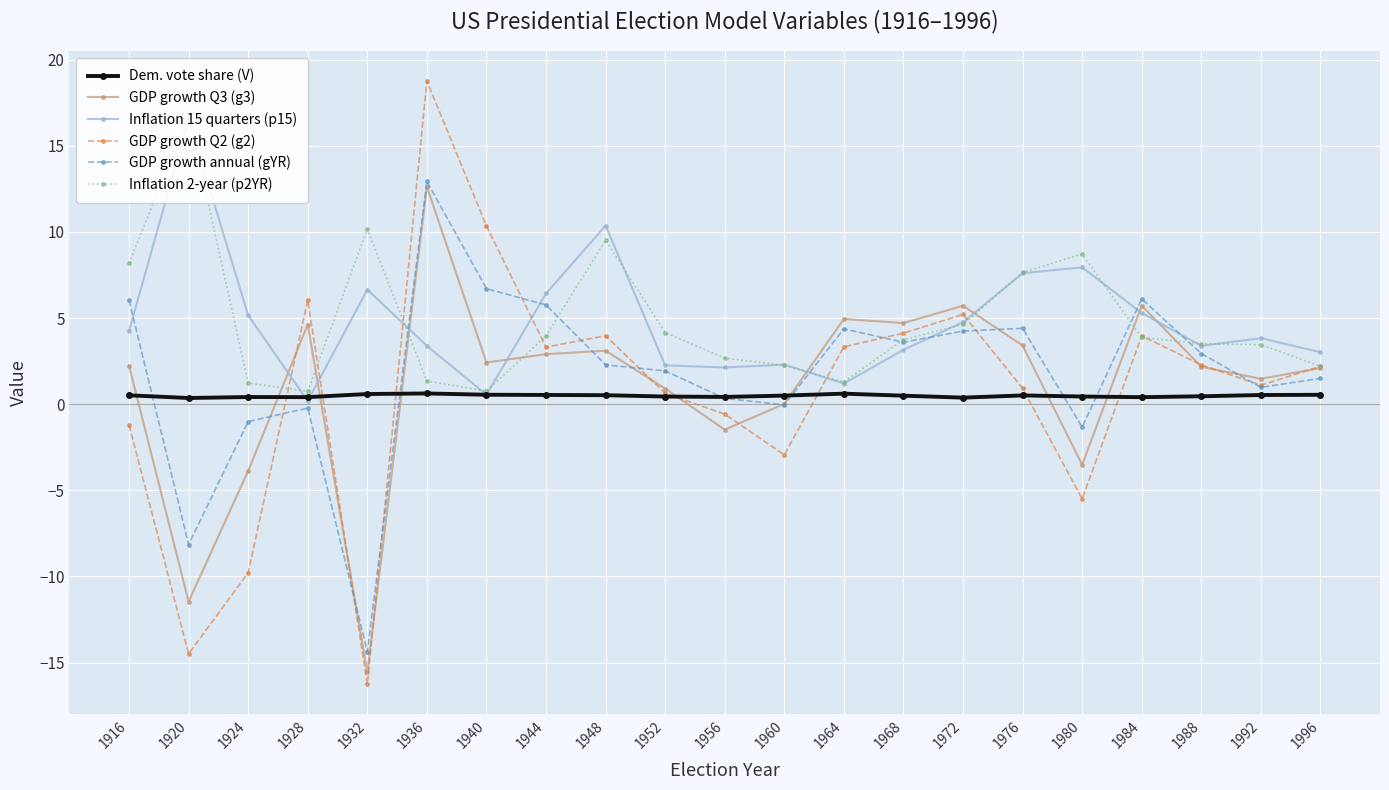

How many values in GDP growth Q3 (g3) are below zero?

5